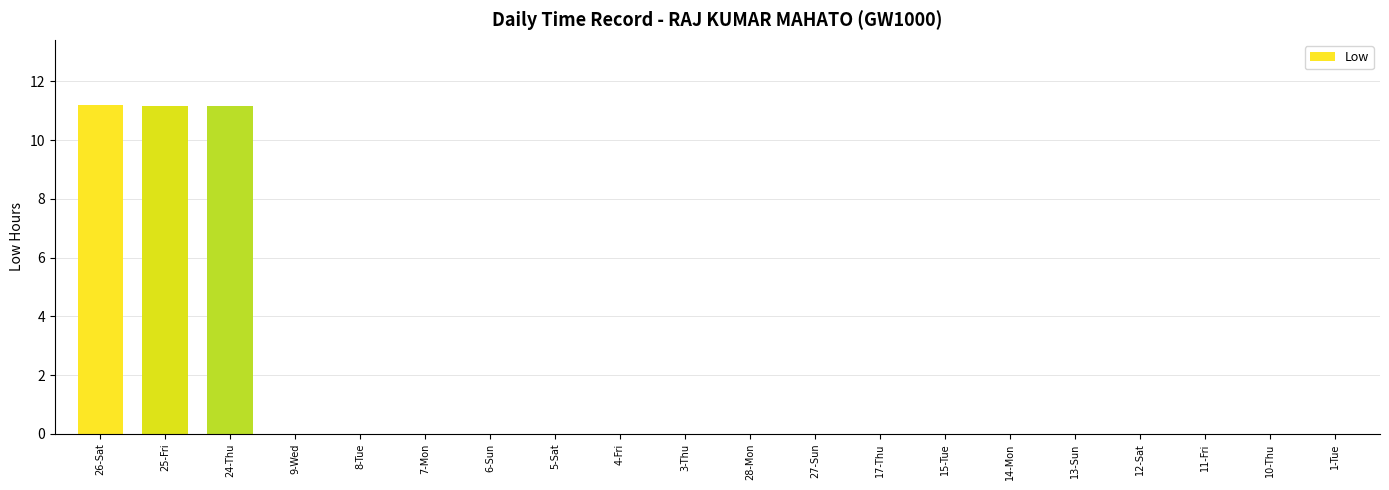

Are the bars horizontal?

No